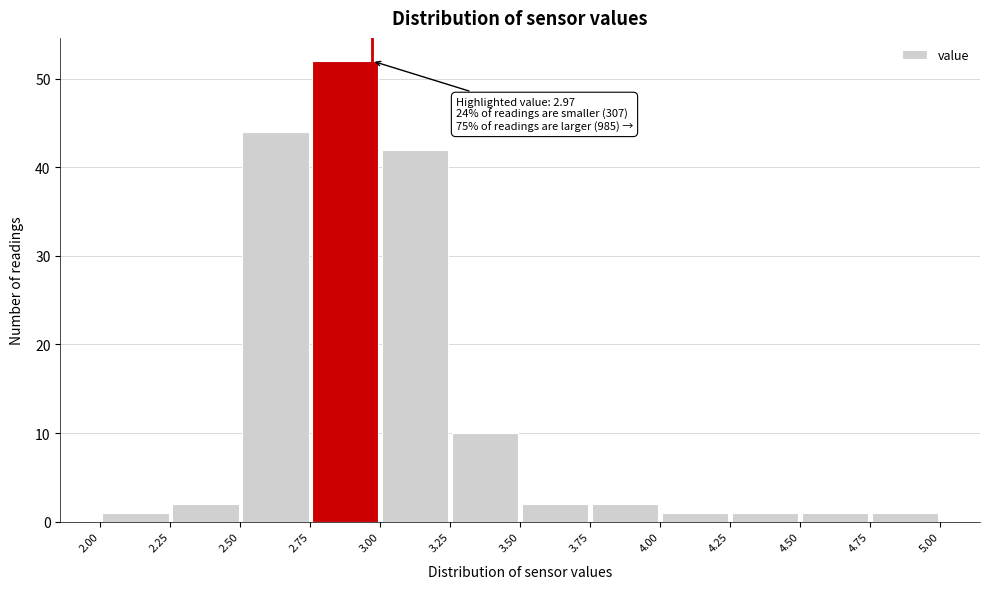

Which range on the x-axis has the tallest bar?

2.75 to 3.00